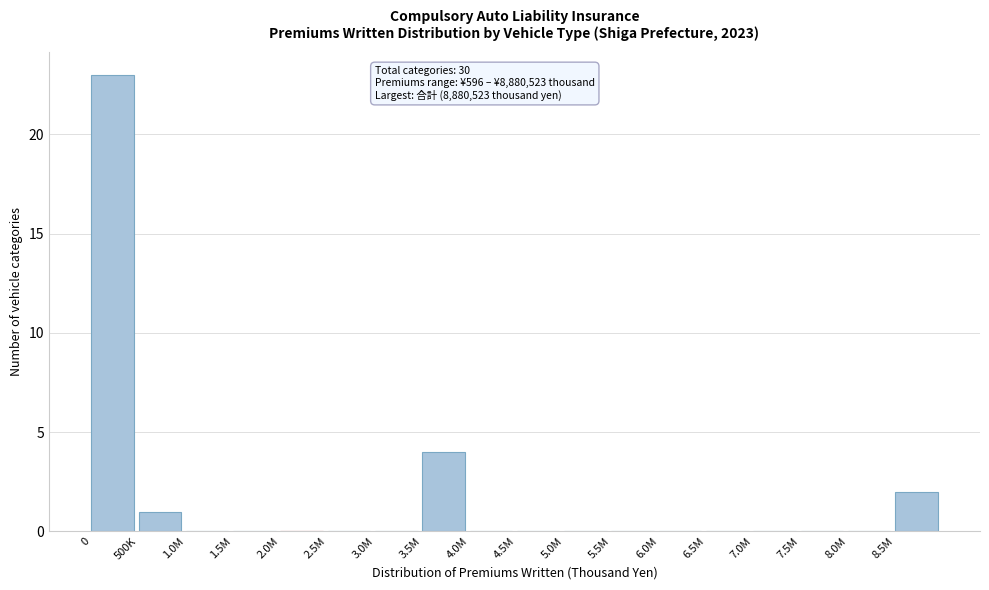

Reading left to right, extract all data points from this chart.

0=23	500K=1	1.0M=0	1.5M=0	2.0M=0	2.5M=0	3.0M=0	3.5M=4	4.0M=0	4.5M=0	5.0M=0	5.5M=0	6.0M=0	6.5M=0	7.0M=0	7.5M=0	8.0M=0	8.5M=2